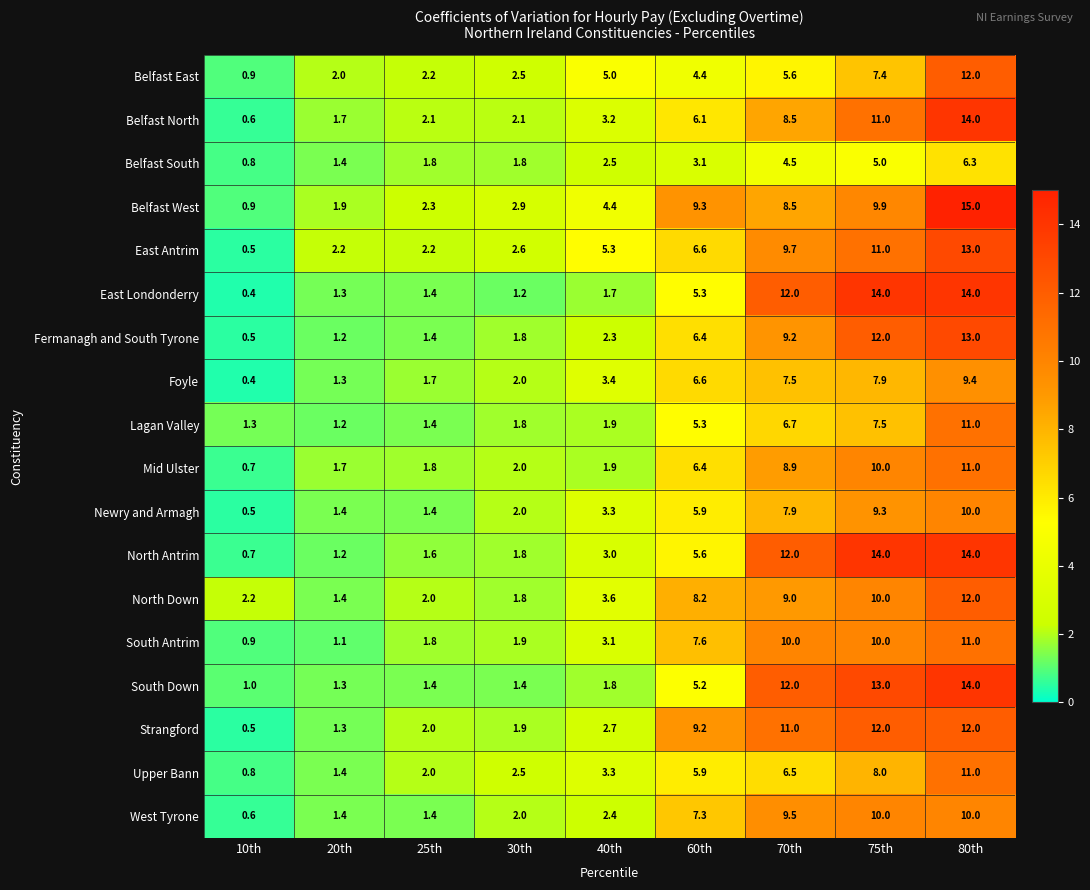

What is the total value across all series at 30th?

36.0